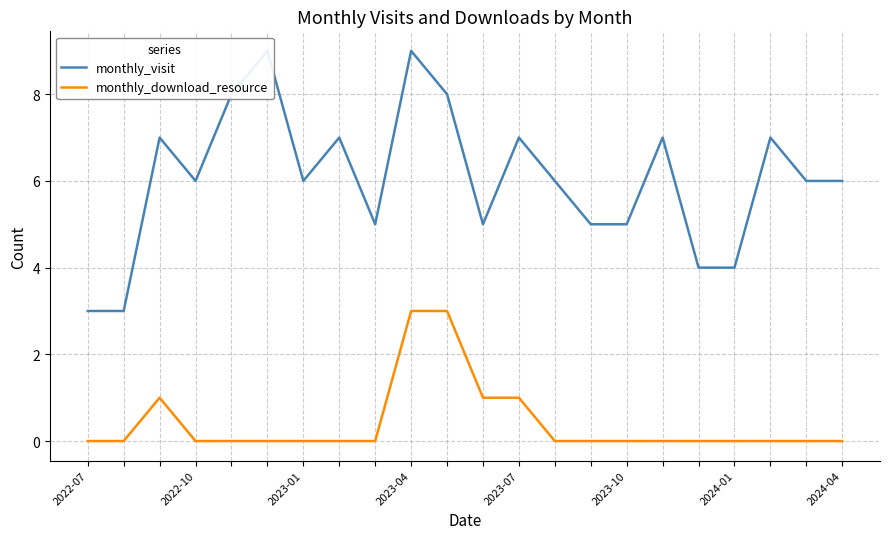

True or false: monthly_visit has a value of 7 at 19.

True